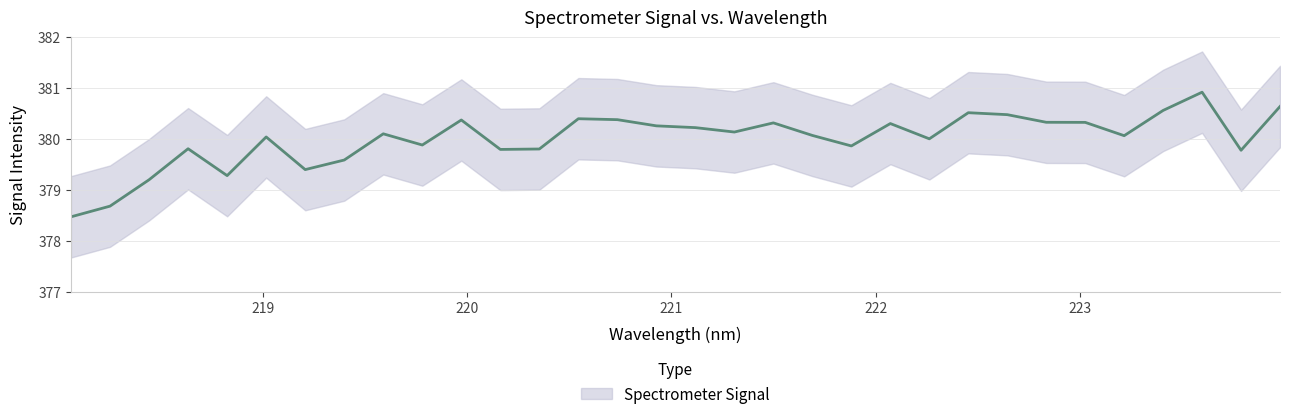

Where is the first local minimum?

218.8244